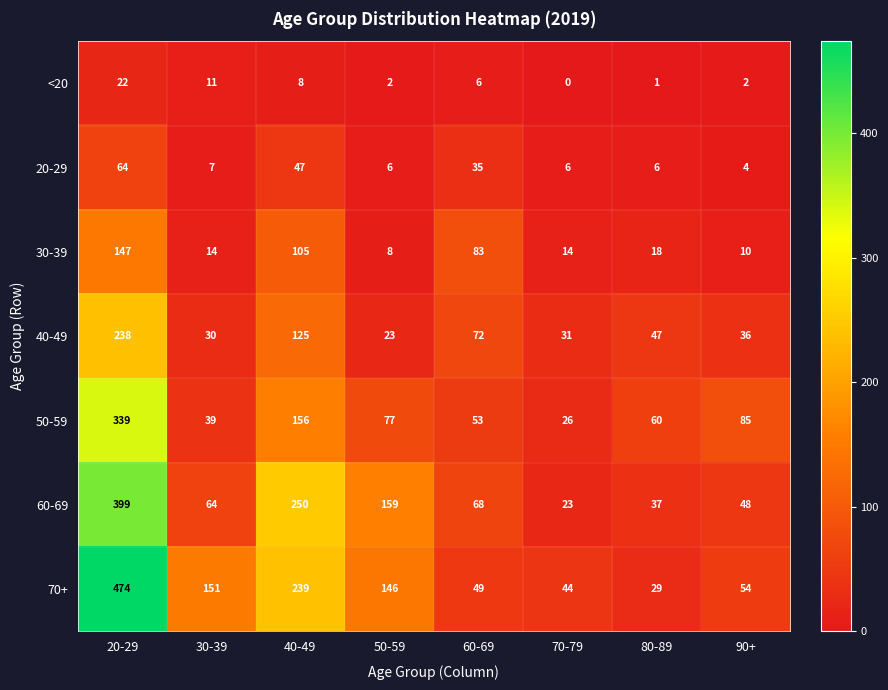

Rank the series at 30-39 from highest to lowest value.

70+, 60-69, 50-59, 40-49, 30-39, <20, 20-29